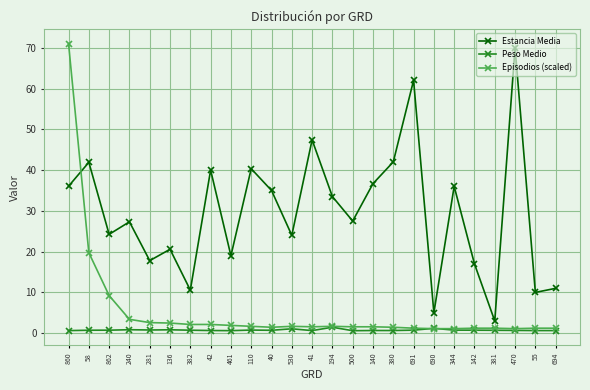

What position from the right is 40?

15